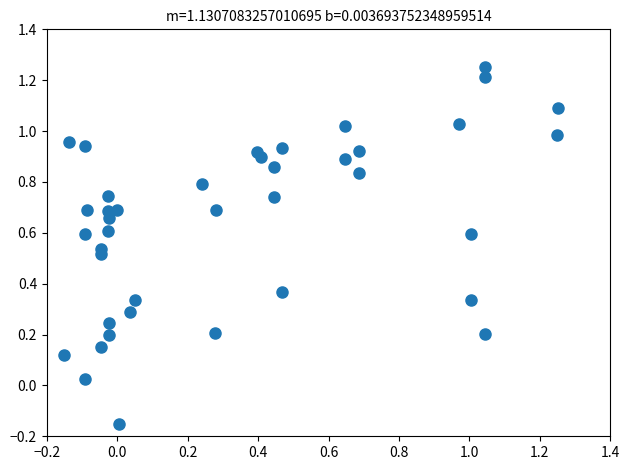

What is the range of X values (max minus min)?

1.4